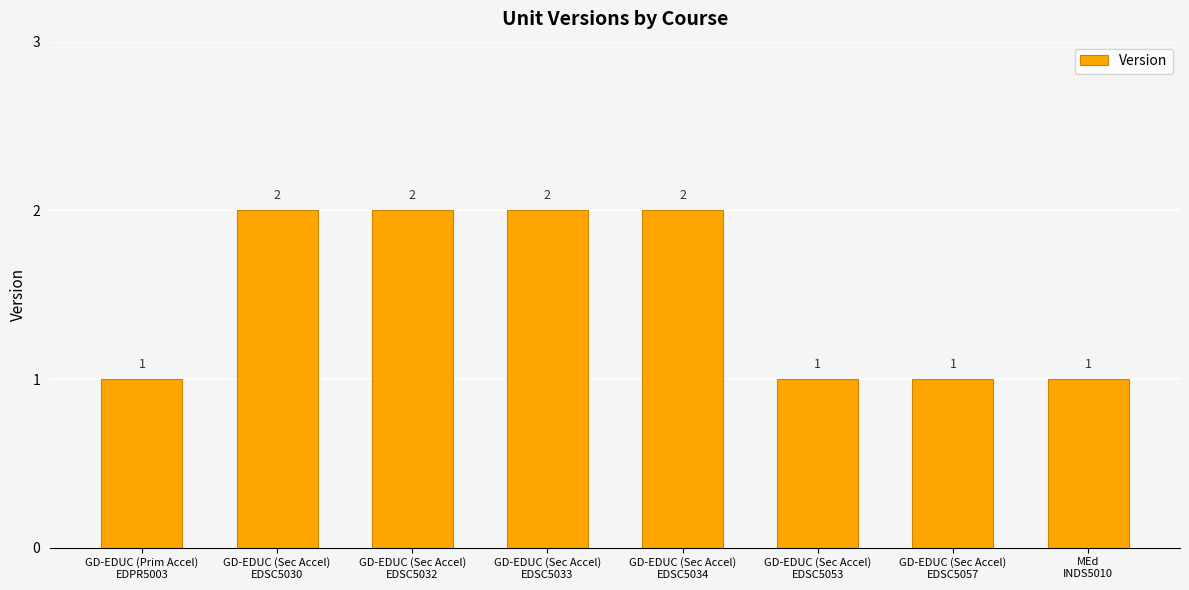

What is the value of the 7th bar from the left?

1